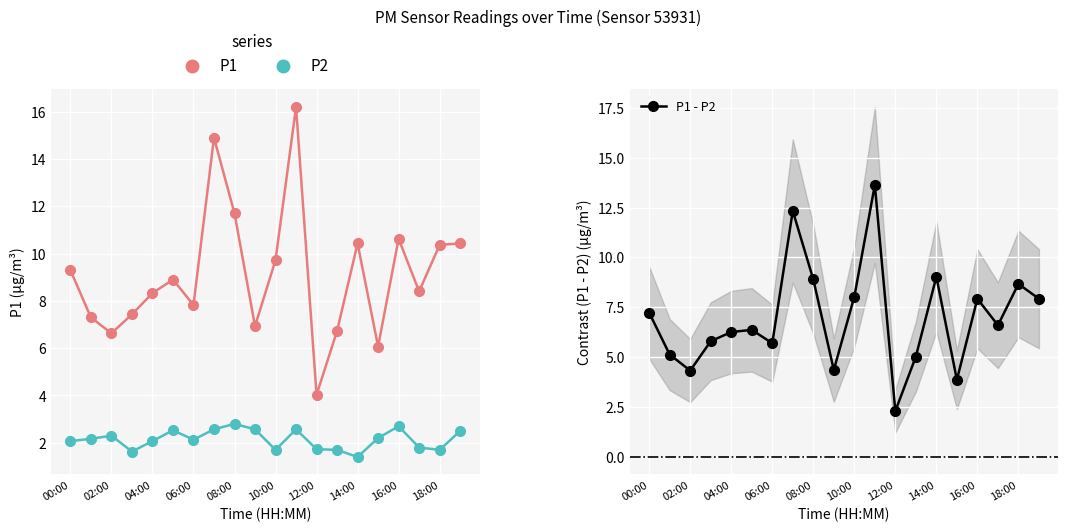

What is the difference between the P2 values at 17 and 16?

0.9